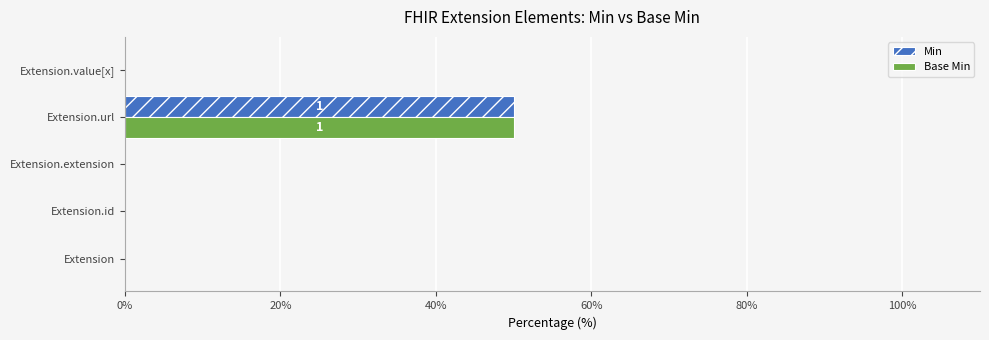

The value of Min at Extension.id is -18. True or false?

False